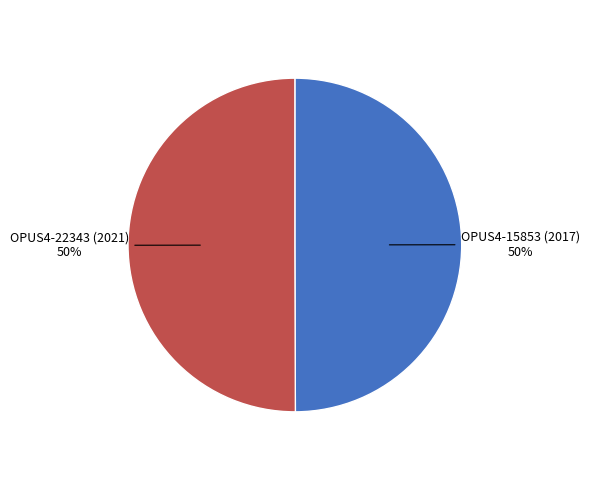

Count the number of slices in the pie.

2